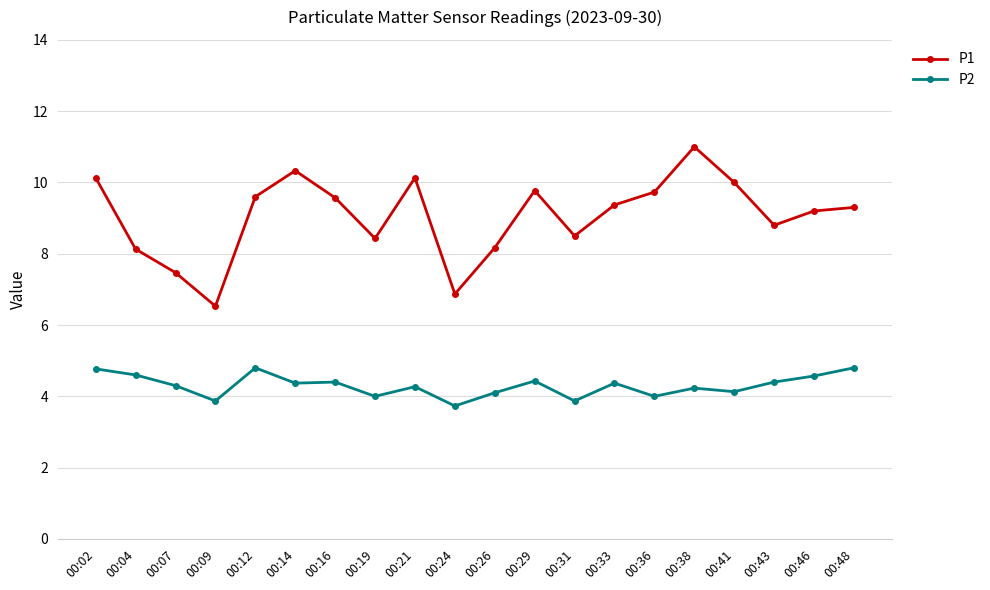

What are all the series names shown in the legend?

P1, P2